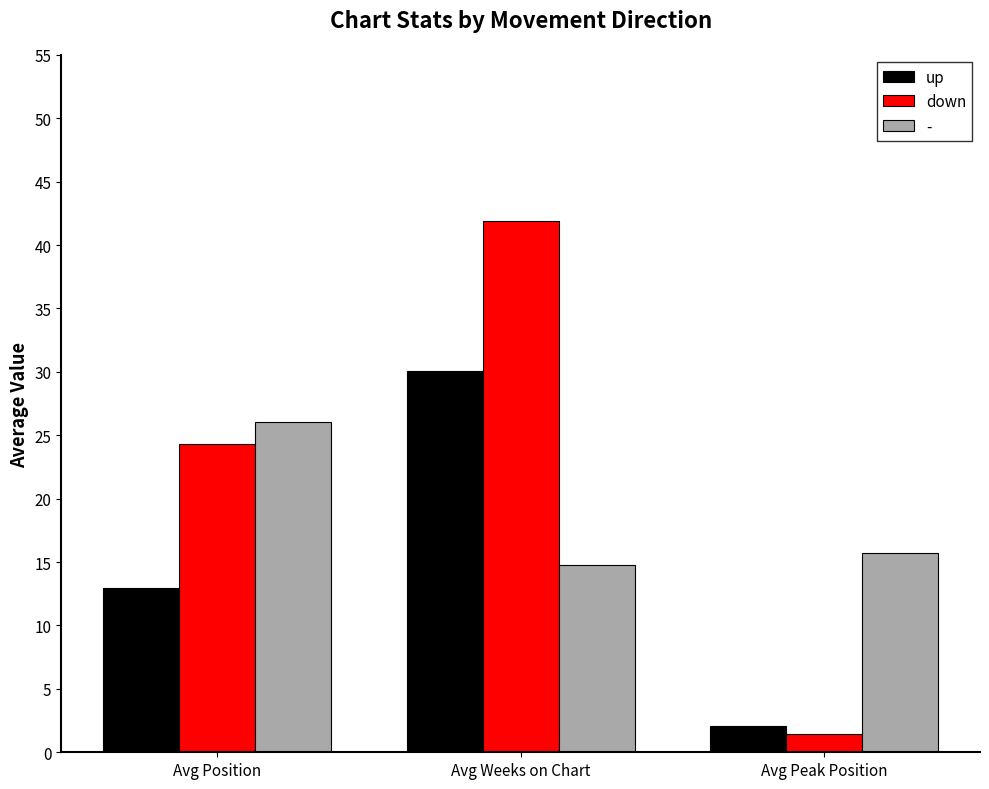

List the series in order of their peak value, highest first.

down, up, -